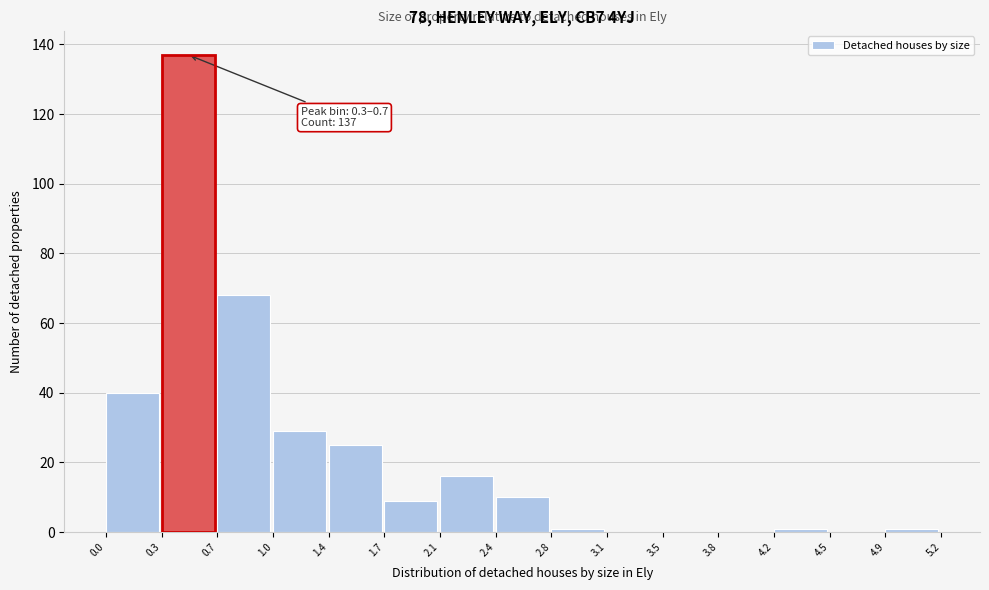

Which range on the x-axis has the tallest bar?

0.3 to 0.7